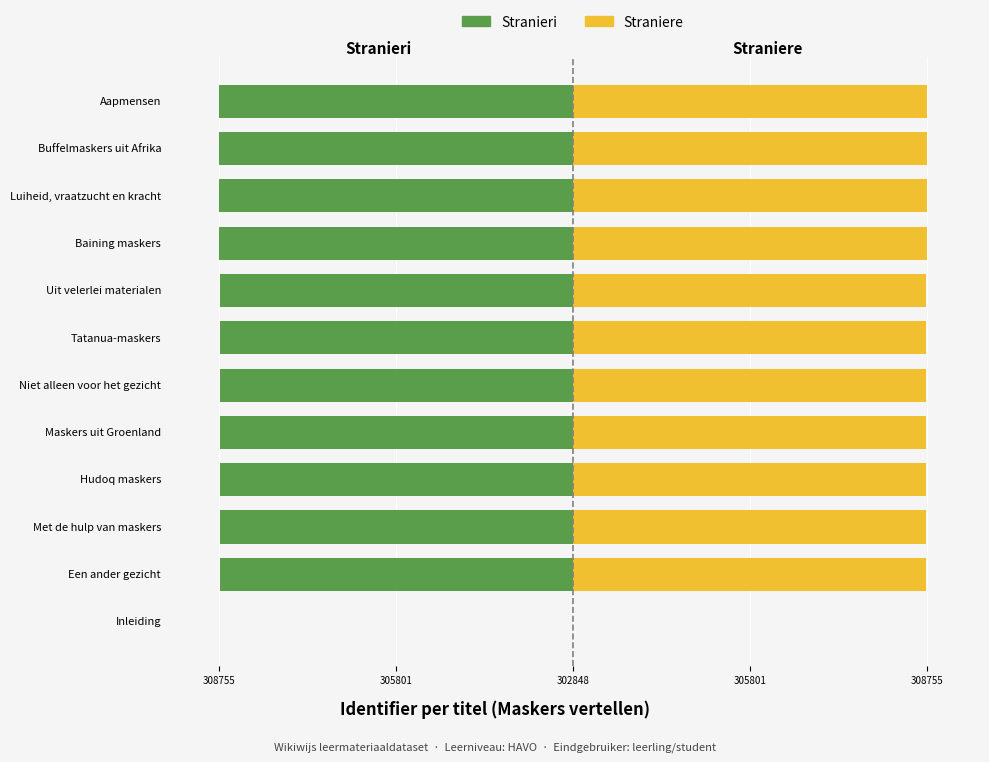

What is the spread (max minus min) of values at Niet alleen voor het gezicht?

11788